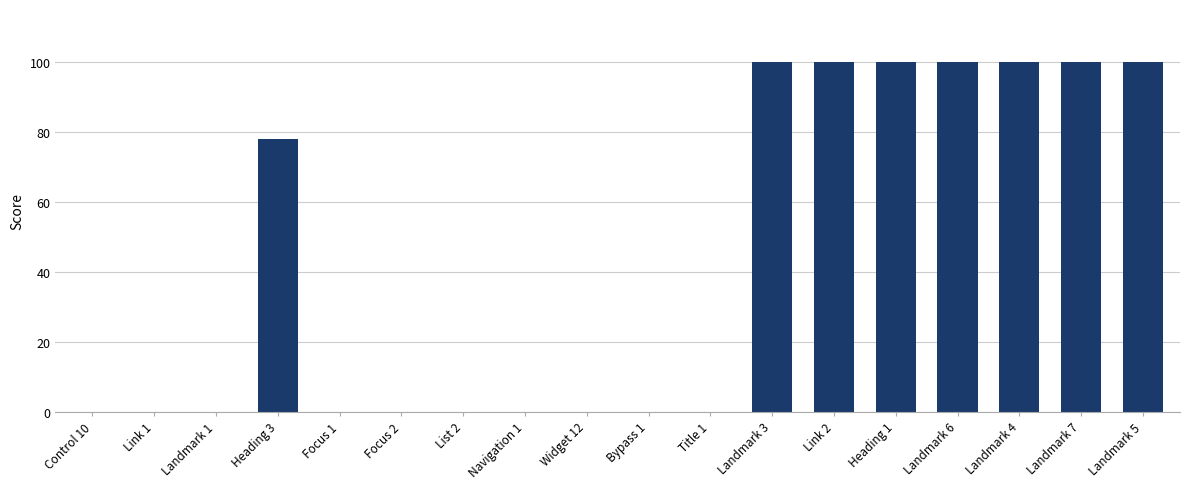

Reading left to right, transcribe all the data shown in this chart.

0	0	0	78	0	0	0	0	0	0	0	100	100	100	100	100	100	100